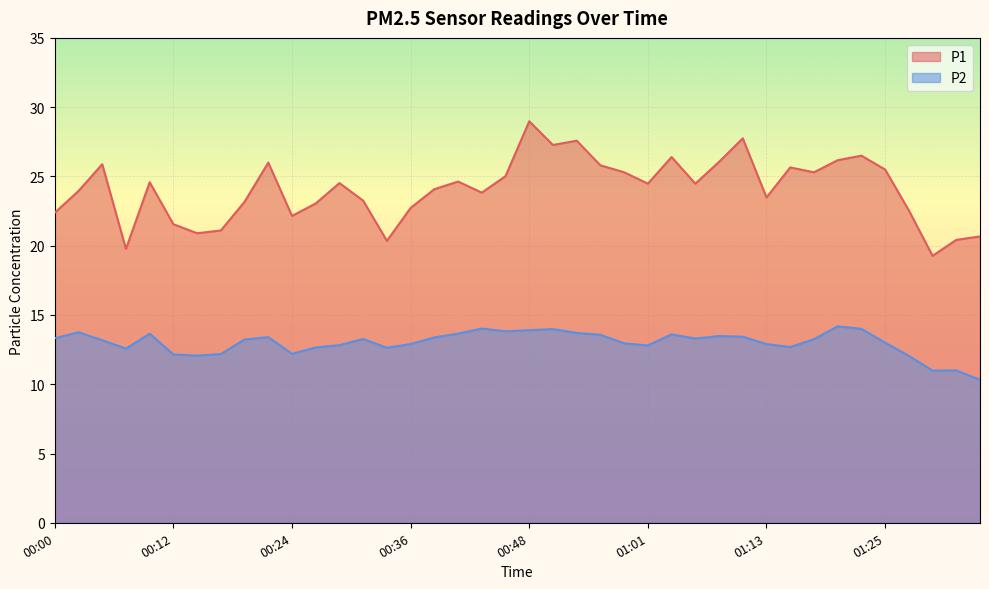

Is it true that P1 equals 24.6 at 00:41?

True